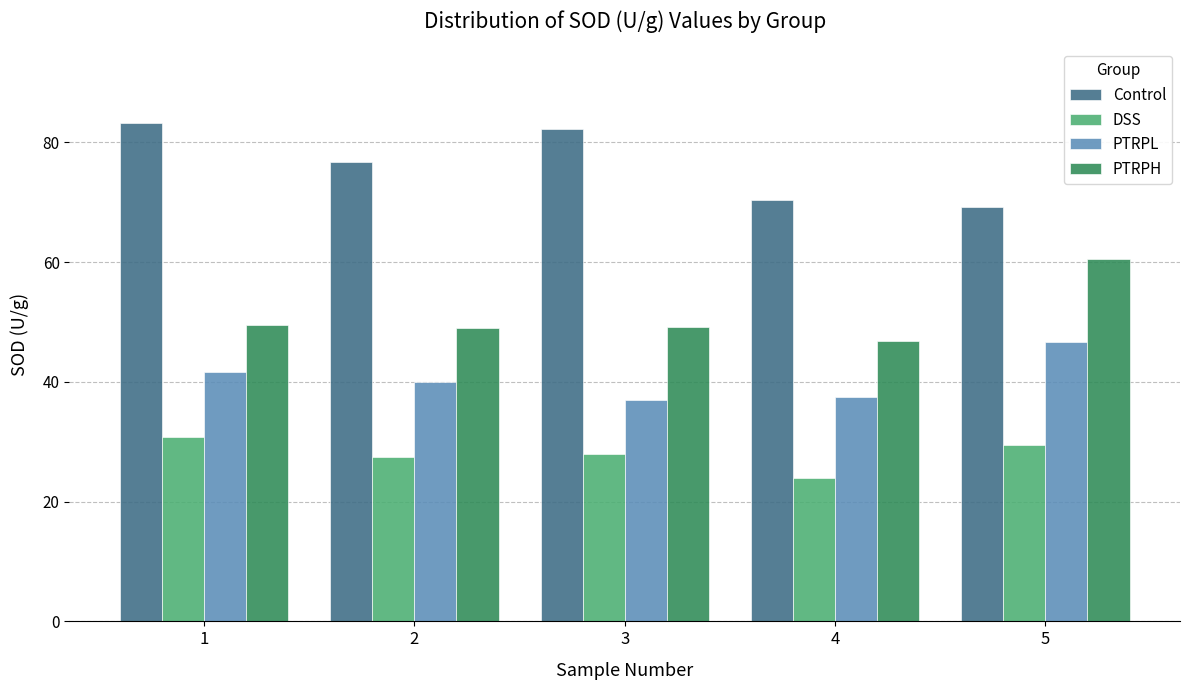

Rank the categories by Control value from highest to lowest.

1, 3, 2, 4, 5